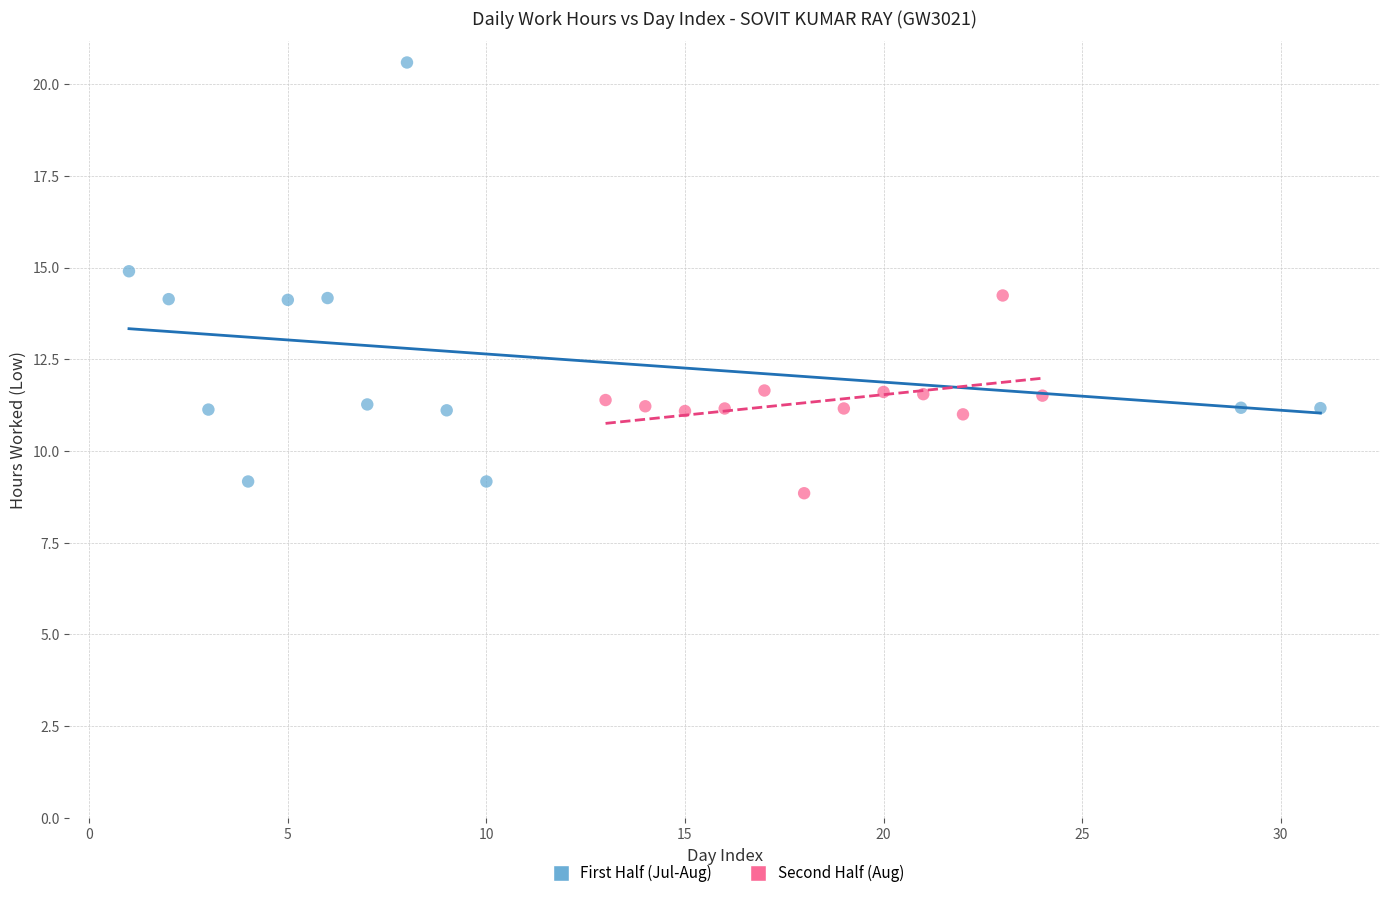

Which series reaches the minimum Y coordinate?

Second Half (Aug)